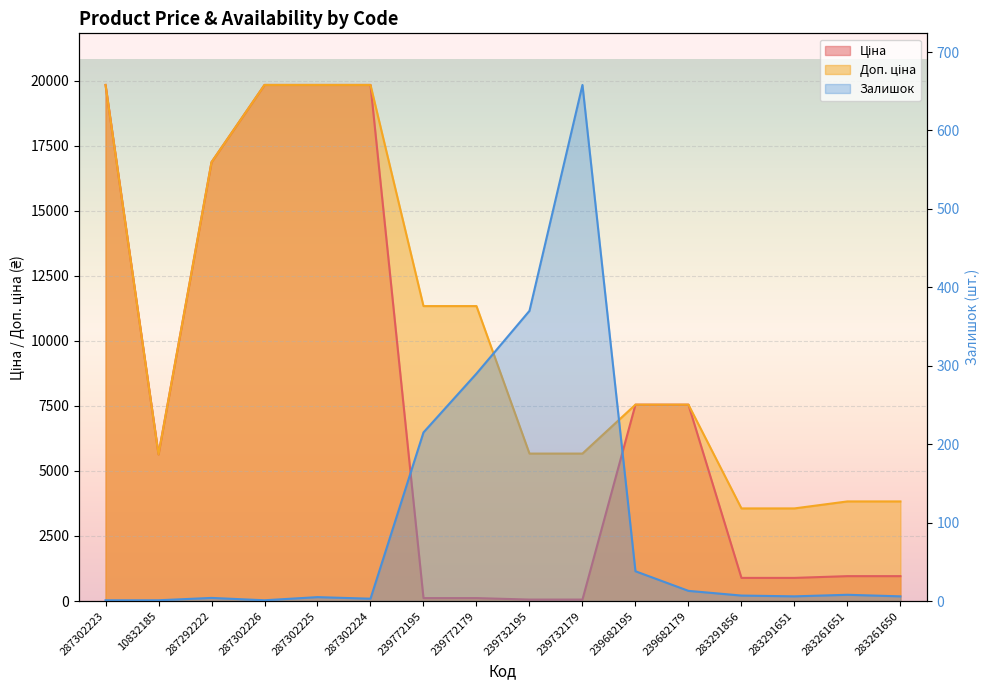

Reading left to right, what are all the values shown in this chart?

Ціна: 19831.1	5636.0	16863.2	19831.1	19831.1	19831.1	113.3	113.3	56.7	56.7	7545.9	7545.9	889.9	889.9	957.1	957.1
Доп. ціна: 19831.1	5636.0	16863.2	19831.1	19831.1	19831.1	11334.0	11334.0	5667.0	5667.0	7545.9	7545.9	3559.7	3559.7	3828.4	3828.4
Залишок: 1.0	1.0	4.0	1.0	5.0	3.0	215.0	290.0	370.0	658.0	38.0	13.0	7.0	6.0	8.0	6.0